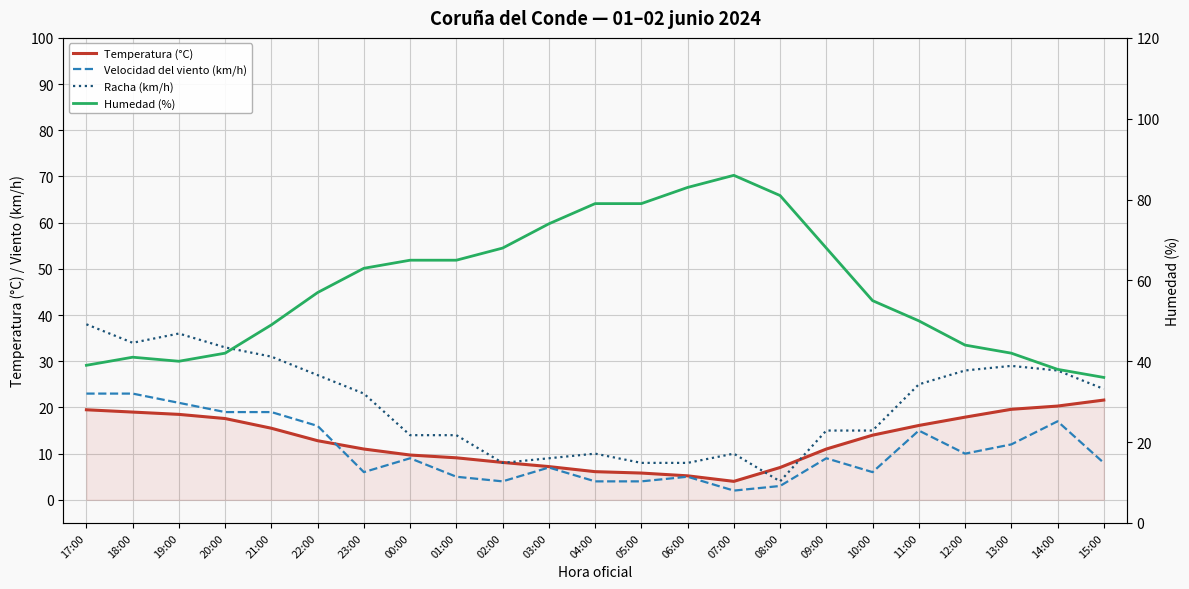

Rank the series at 02:00 from highest to lowest value.

Humedad (%), Temperatura (°C), Racha (km/h), Velocidad del viento (km/h)